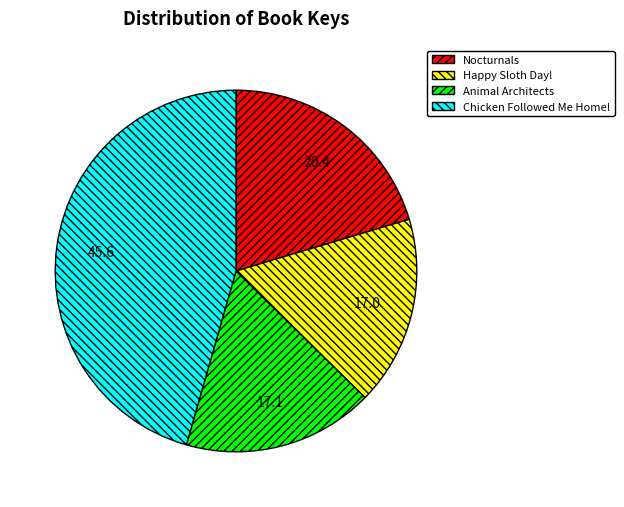

The Chicken Followed Me Home! slice represents 46% of the pie. True or false?

True